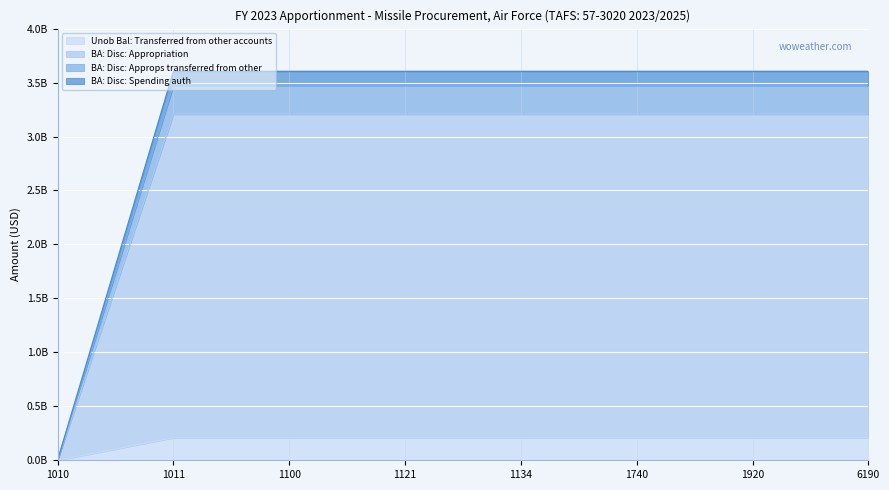

Which series has the largest total across all categories?

BA: Disc: Spending auth